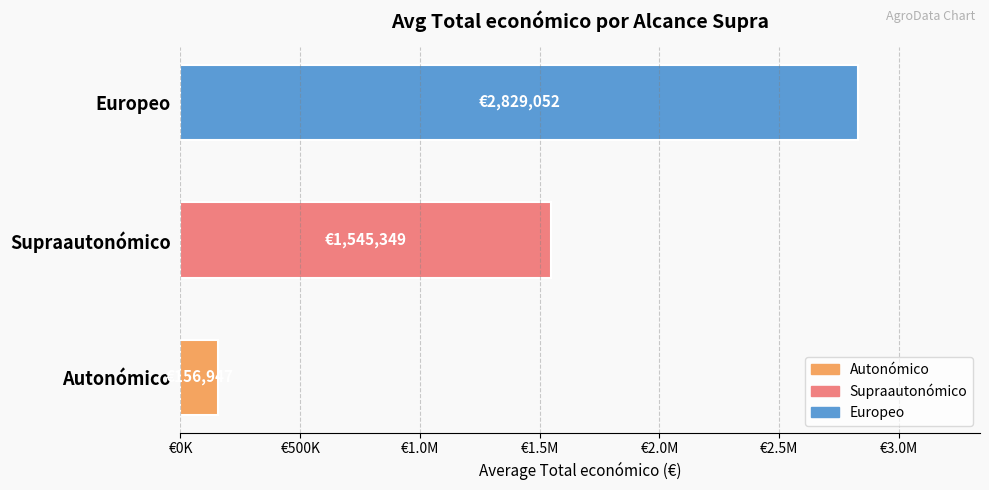

What is the smallest value displayed?

156946.7